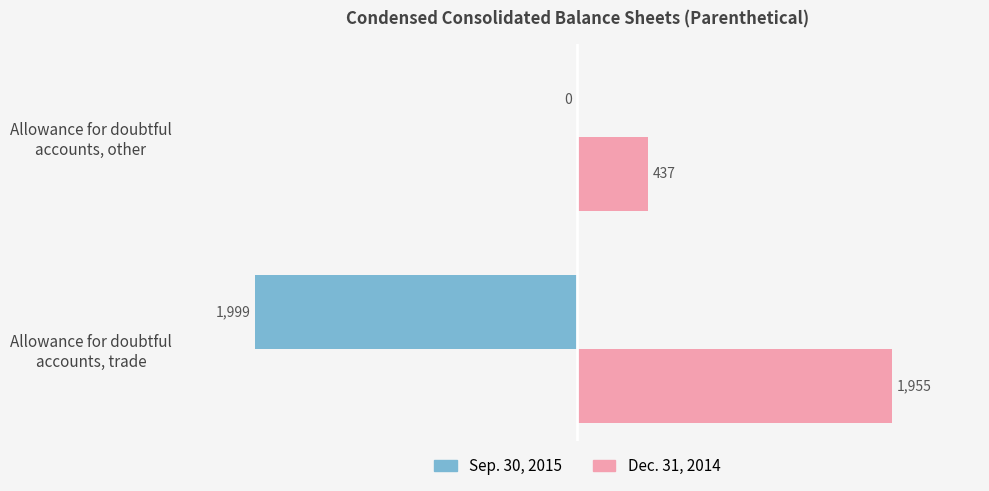

What is the greatest value displayed?

1955